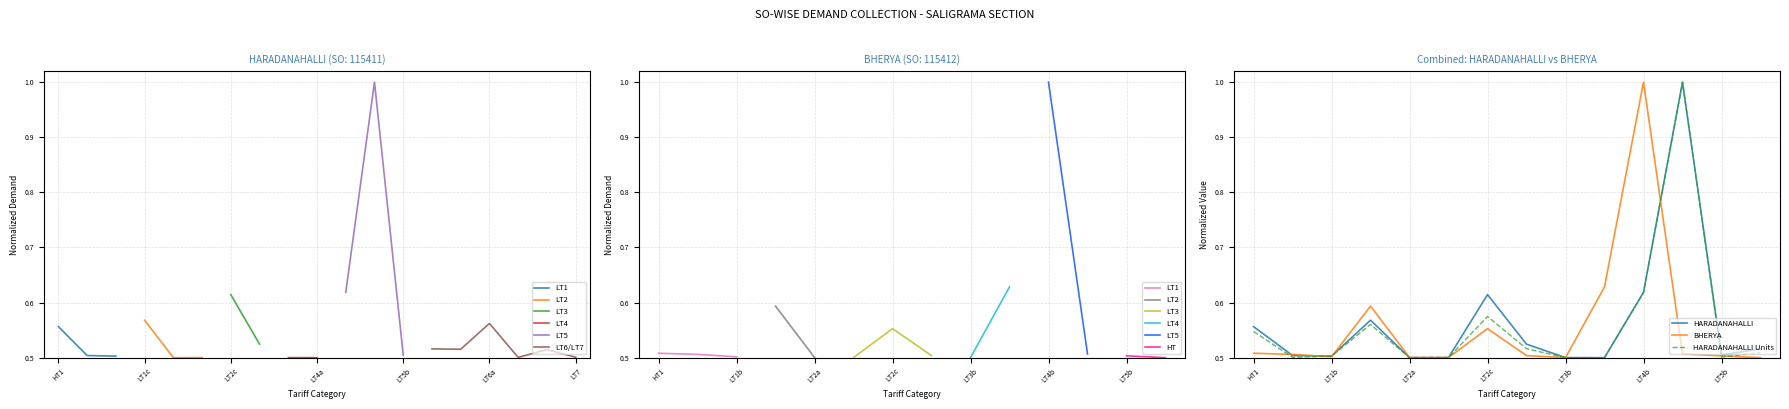

Is it true that HARADANAHALLI Units equals 0.5 at LT3b?

True